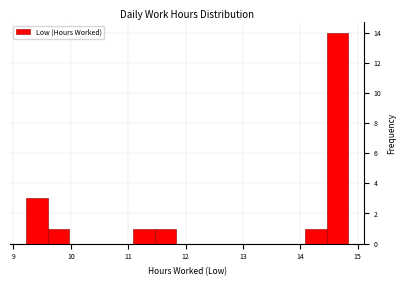

Read against the x-axis, roughly where is the centre of the tallest bar?

14.6